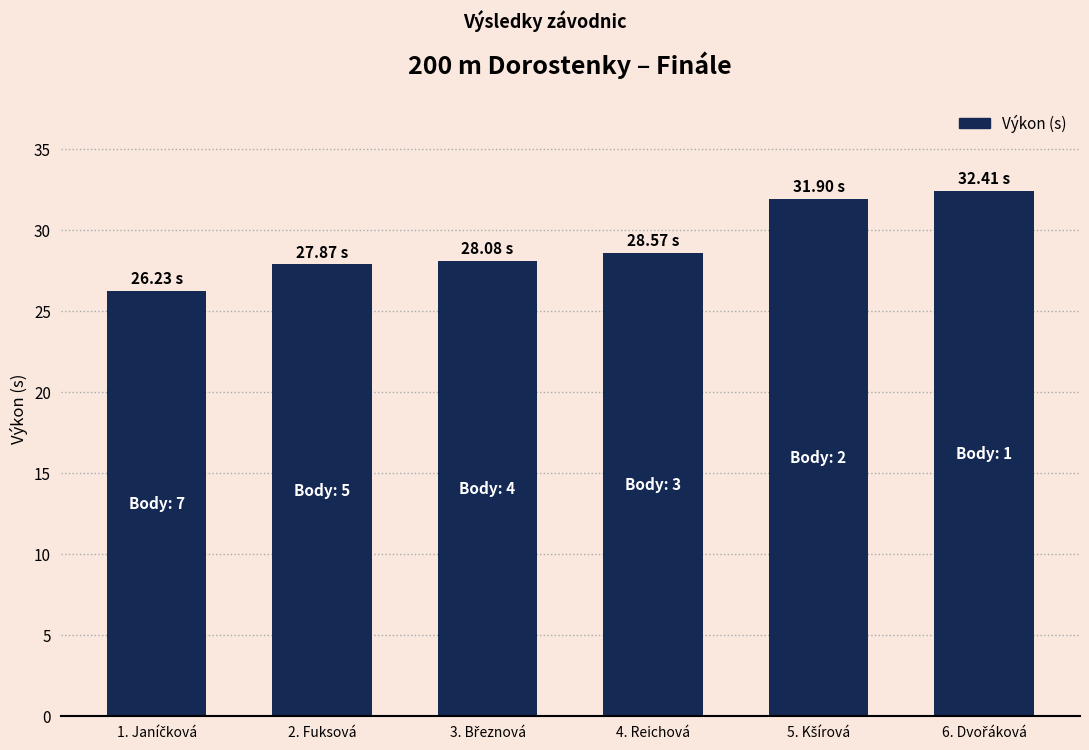

What is the value of the 3rd bar from the left?

28.1